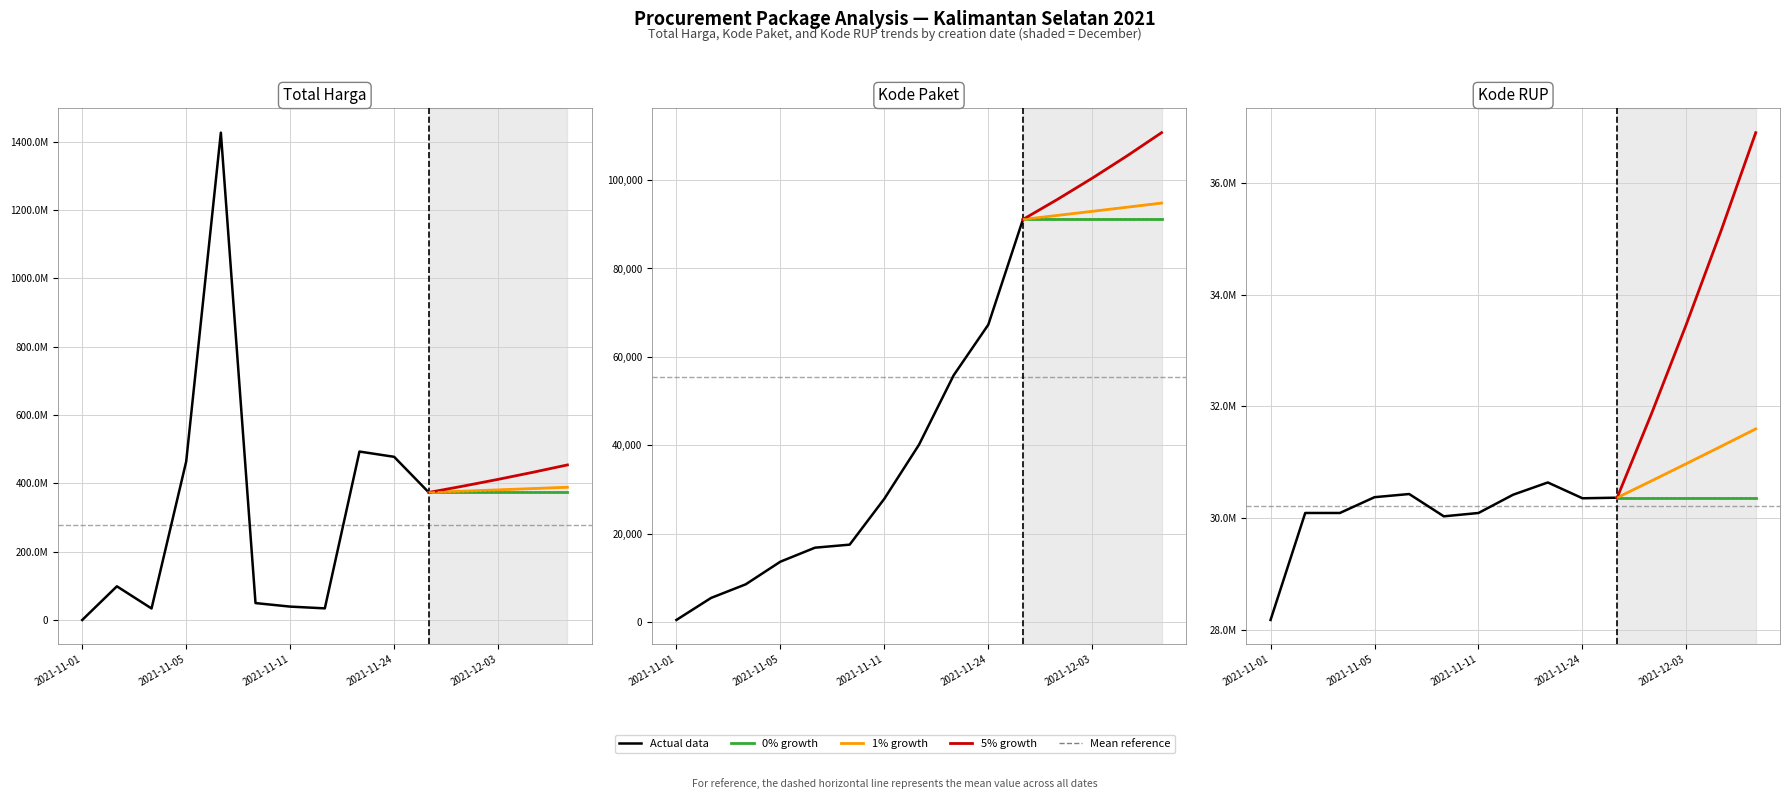

At which label does Total Harga first exceed 56152800?

2021-11-03